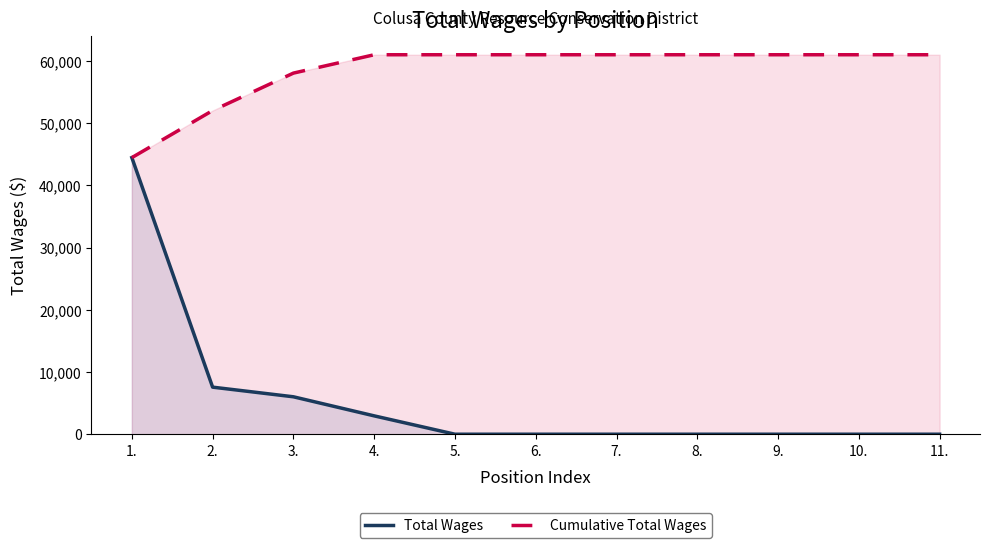

What is the average value of the Cumulative Total Wages series?

58438